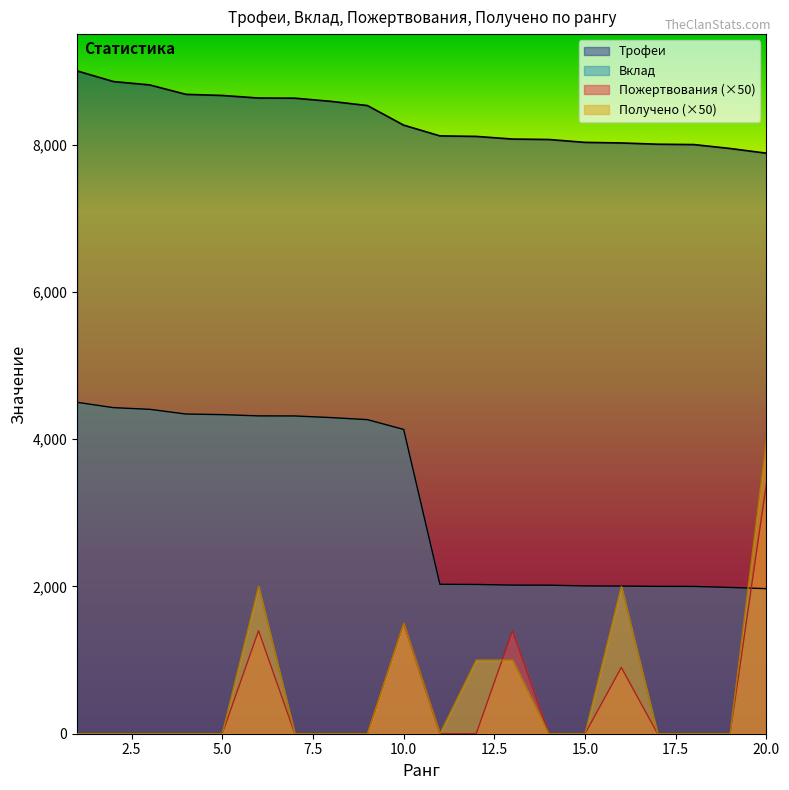

Count the number of data series in this chart.

4